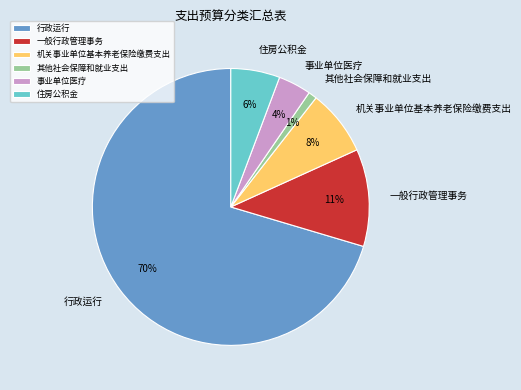

Is the sum of 机关事业单位基本养老保险缴费支出 and 一般行政管理事务 greater than half?

No